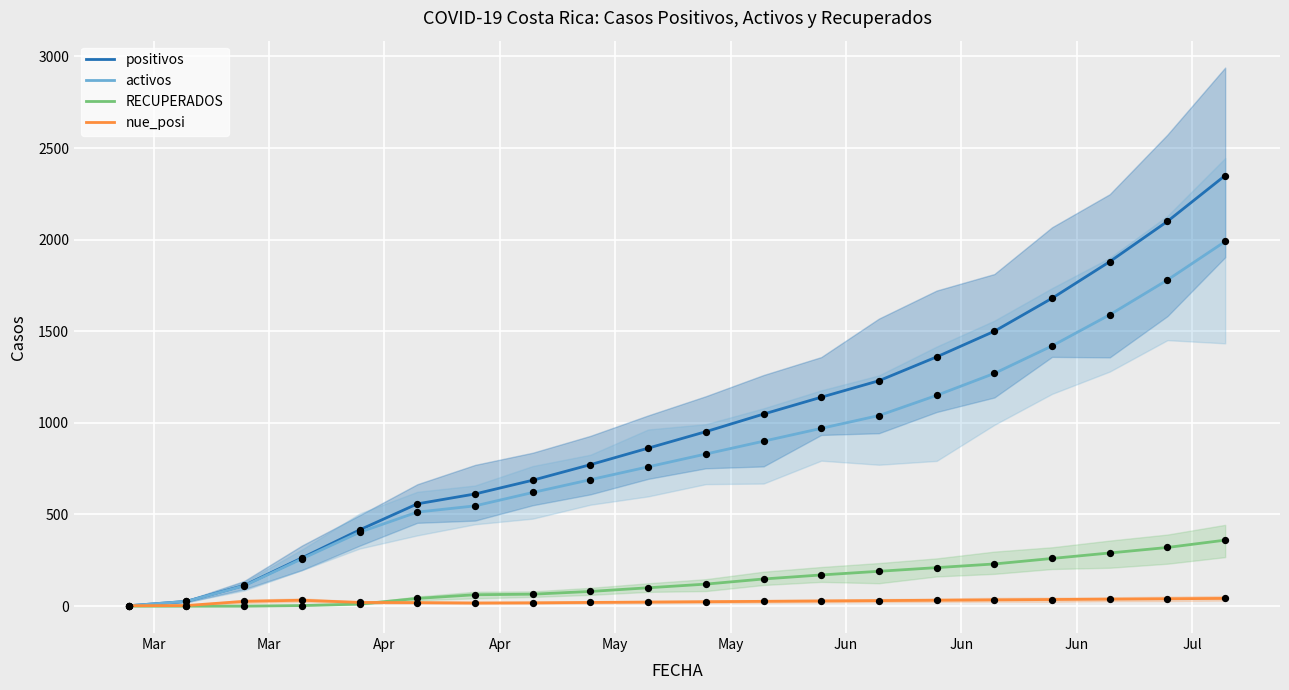

What are all the series names shown in the legend?

positivos, activos, RECUPERADOS, nue_posi